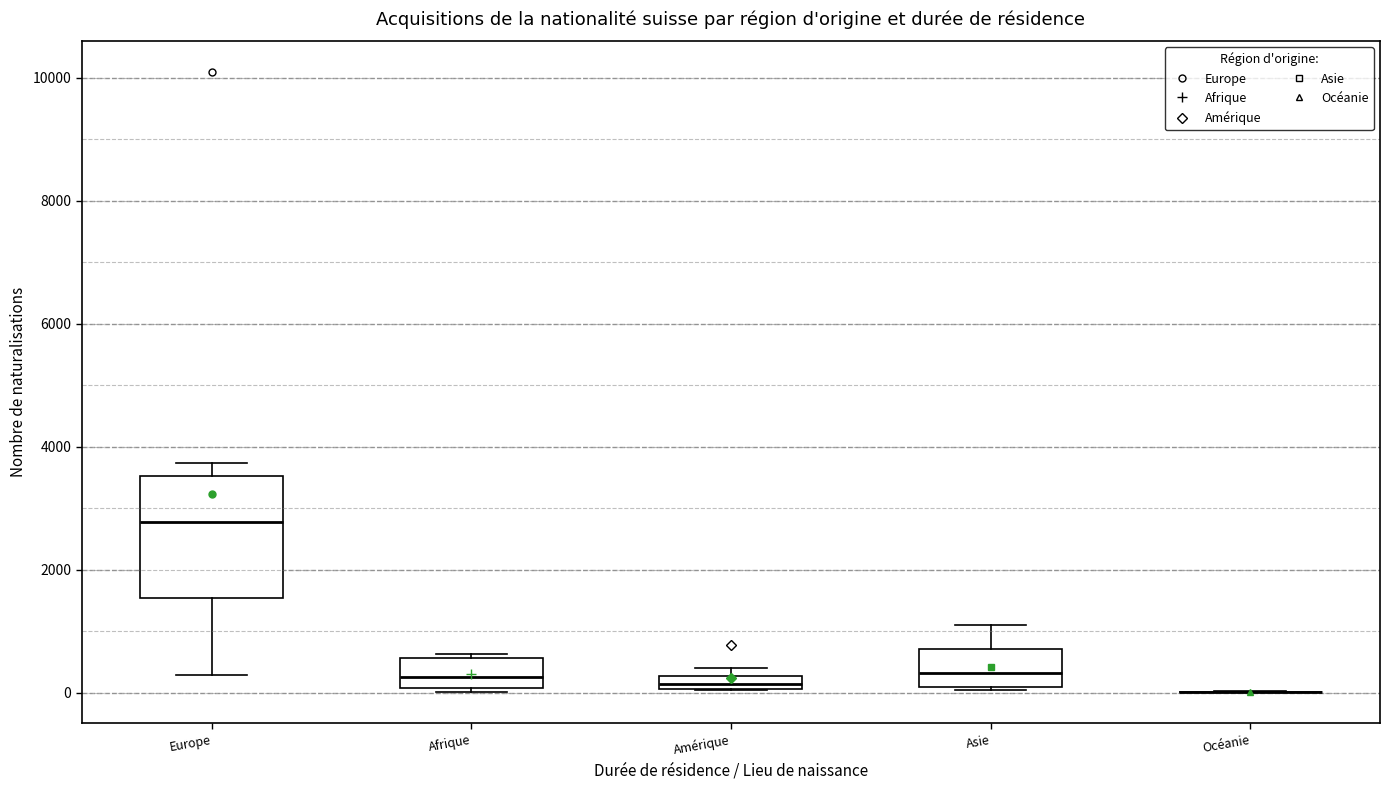

Which box is the tallest, from its lower edge to its upper edge?

Europe